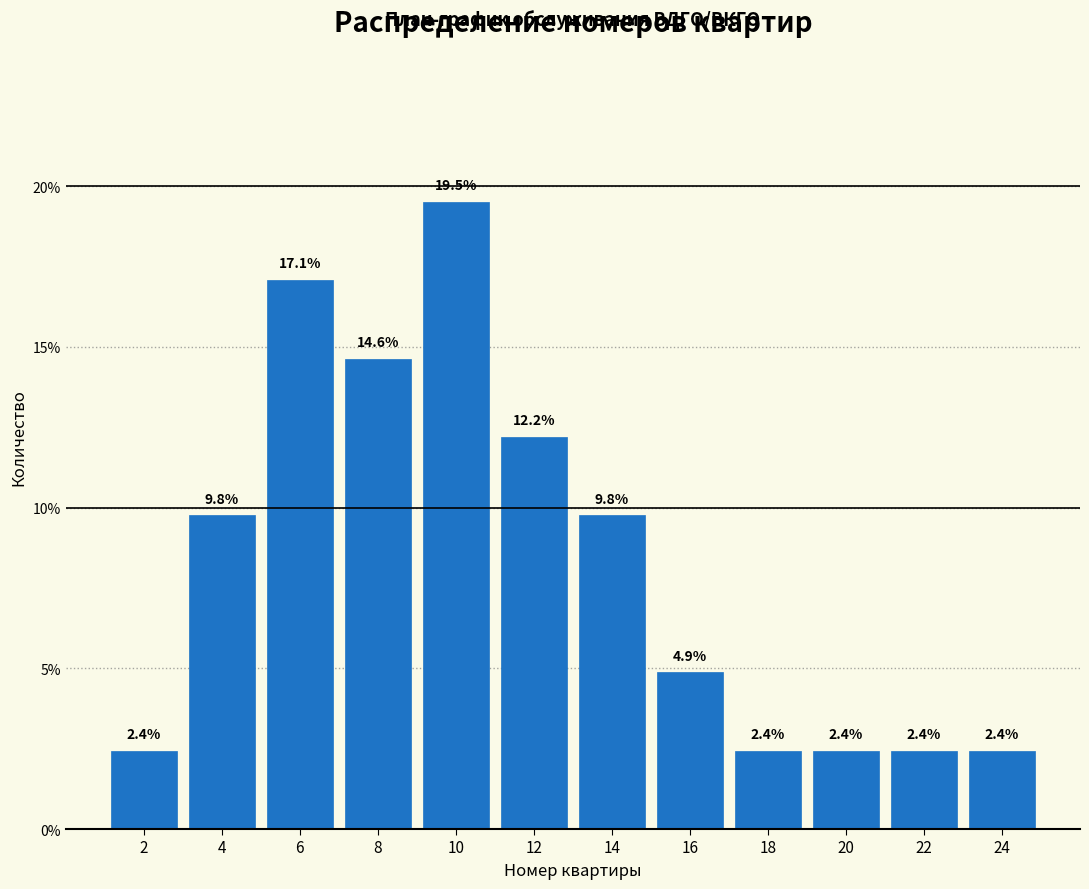

Reading left to right, transcribe all the data shown in this chart.

2.4	9.8	17.1	14.6	19.5	12.2	9.8	4.9	2.4	2.4	2.4	2.4